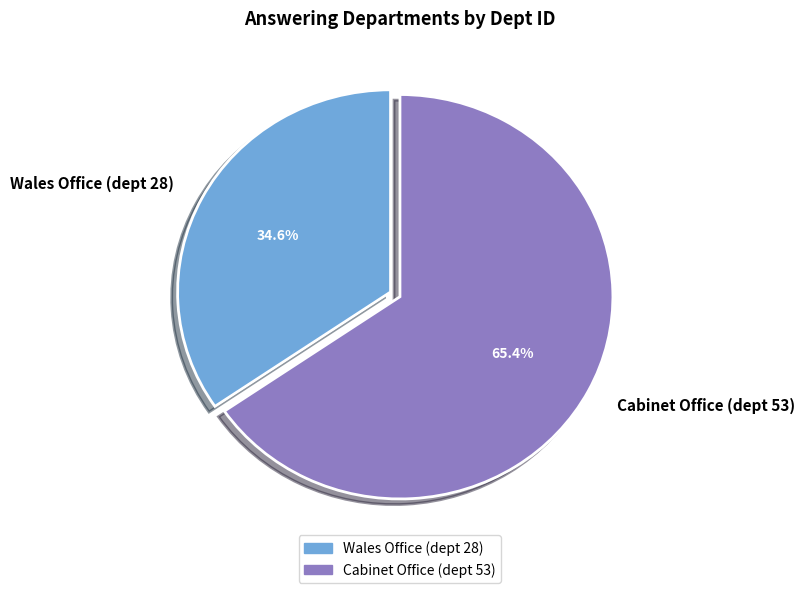

What is the largest slice in the pie chart?

Cabinet Office (dept 53)